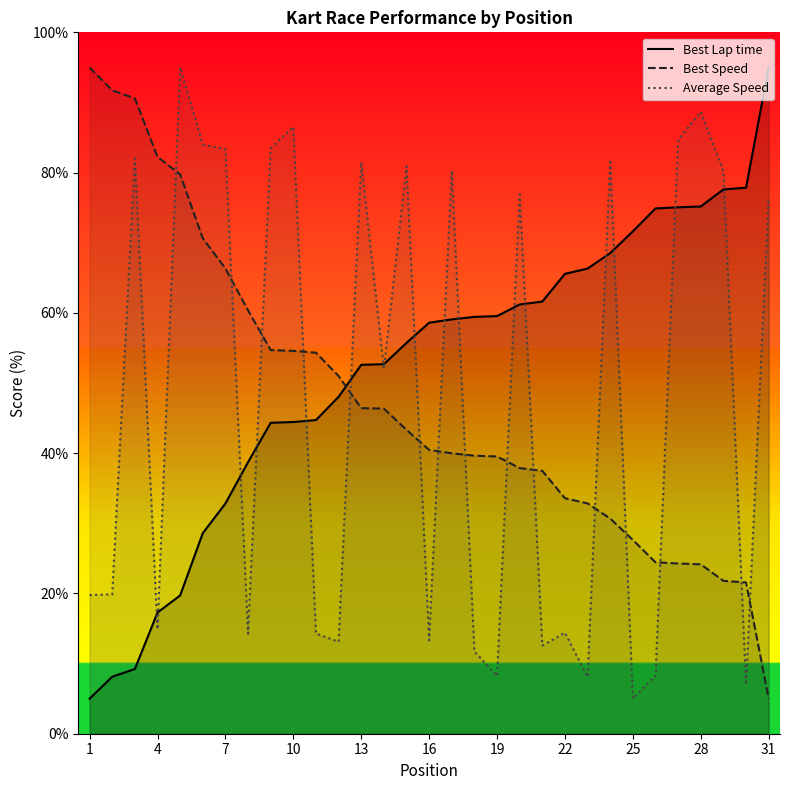

Reading left to right, what are all the values shown in this chart?

Best Lap time: 5.0	8.1	9.2	17.3	19.7	28.6	32.8	38.7	44.3	44.4	44.7	48.0	52.6	52.7	55.7	58.6	59.1	59.4	59.5	61.2	61.6	65.6	66.3	68.5	71.6	74.9	75.1	75.2	77.6	77.9	95.0
Best Speed: 95.0	91.7	90.6	82.2	79.7	70.6	66.3	60.4	54.7	54.6	54.3	51.0	46.4	46.4	43.3	40.5	40.0	39.6	39.5	37.9	37.5	33.6	32.8	30.7	27.6	24.4	24.3	24.2	21.8	21.6	5.0
Average Speed: 19.8	19.9	82.0	14.9	95.0	84.0	83.3	14.3	83.5	86.5	14.3	13.1	81.5	52.1	80.9	13.3	80.3	11.7	8.2	76.9	12.6	14.4	8.1	81.9	5.0	8.3	84.7	88.7	80.3	7.0	76.4